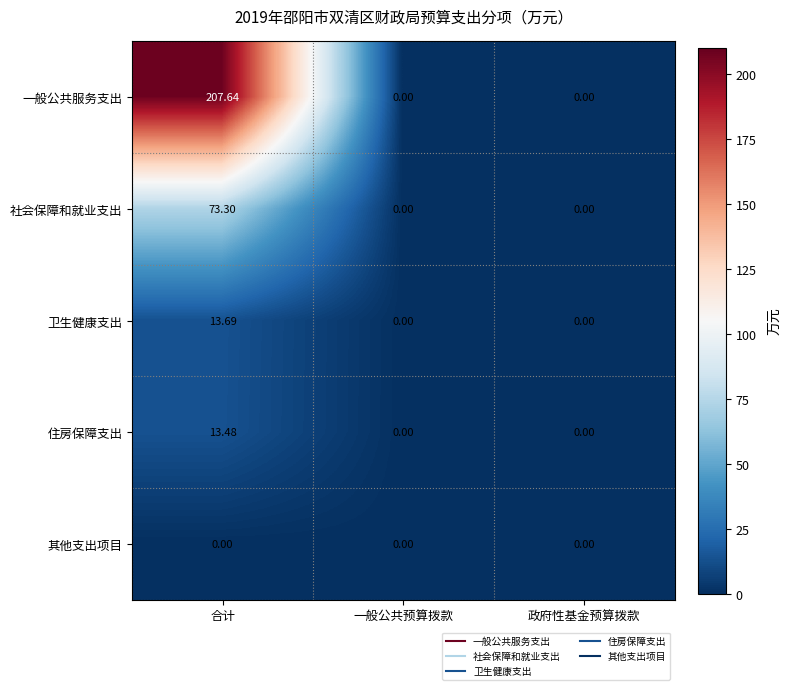

Rank the series by their maximum value, from lowest to highest.

其他支出项目, 住房保障支出, 卫生健康支出, 社会保障和就业支出, 一般公共服务支出